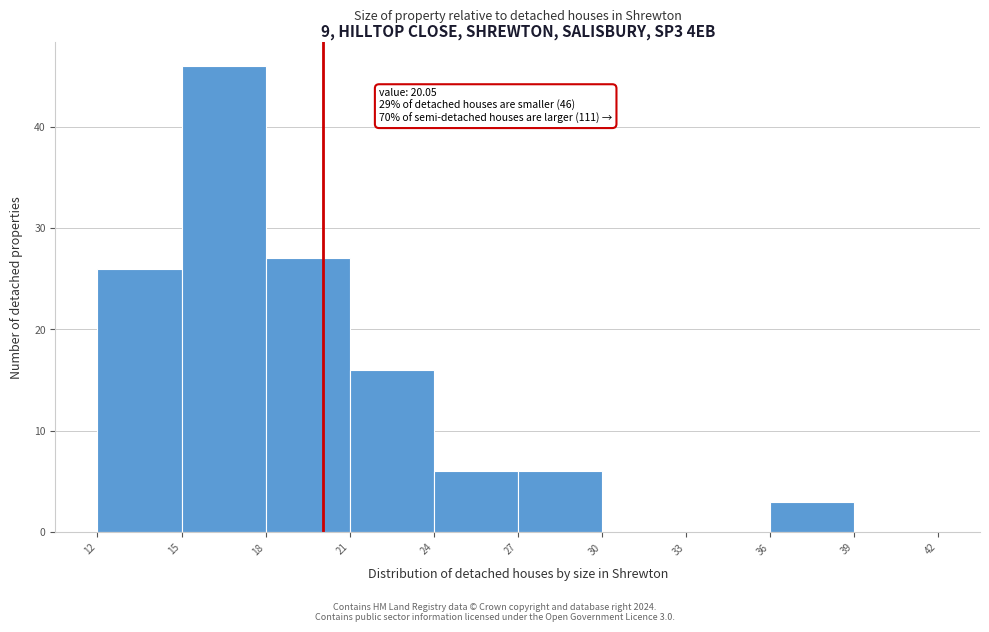

Over which range of the x-axis is the bar tallest?

15 to 18